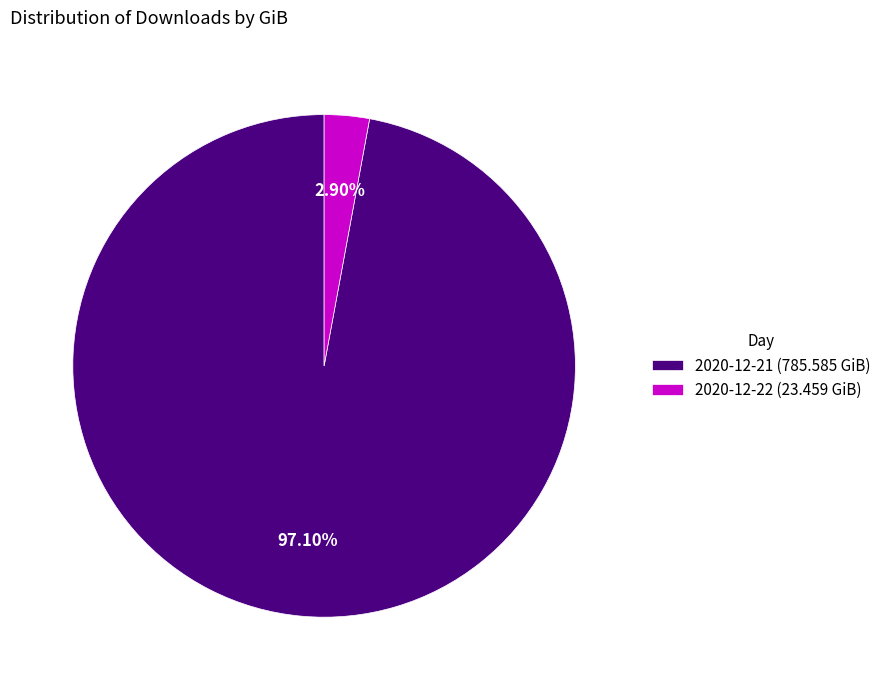

How many slices are in this pie chart?

2